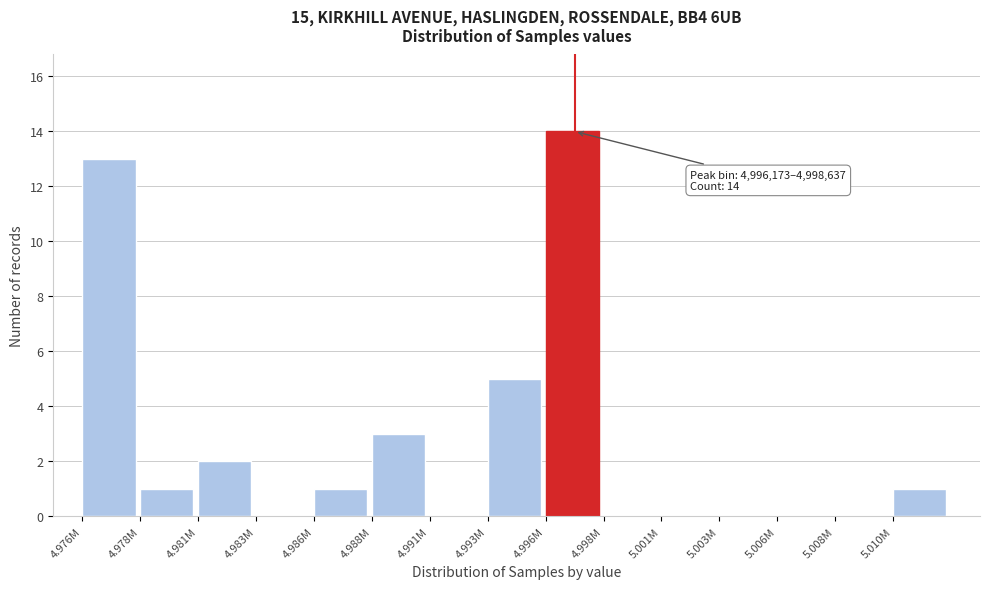

Reading left to right, extract all data points from this chart.

4.976M=13	4.978M=1	4.981M=2	4.983M=0	4.986M=1	4.988M=3	4.991M=0	4.993M=5	4.996M=14	4.998M=0	5.001M=0	5.003M=0	5.006M=0	5.008M=0	5.010M=1